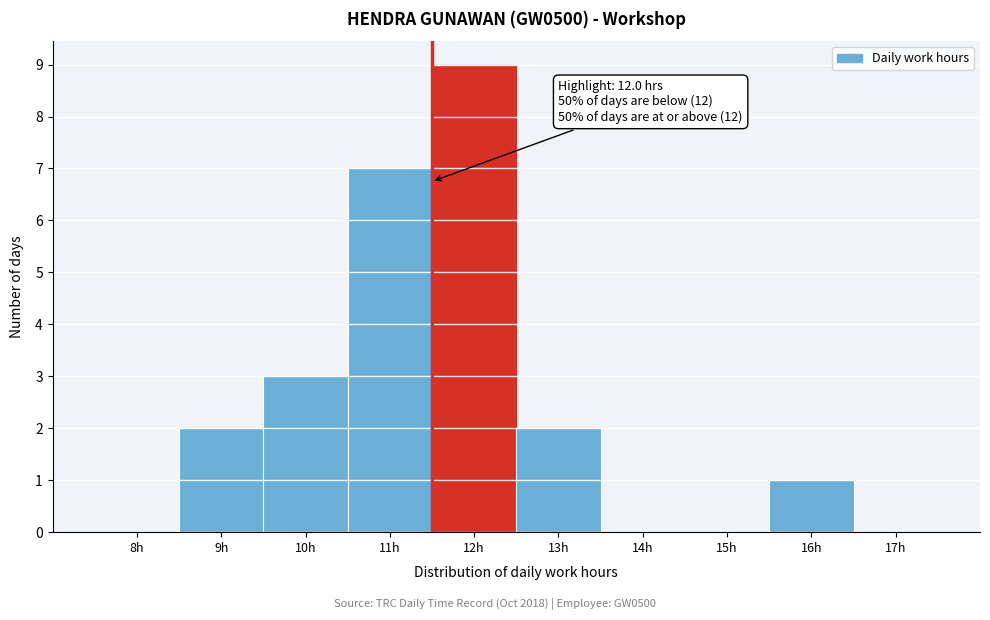

Reading left to right, transcribe all the data shown in this chart.

8h=0	9h=2	10h=3	11h=7	12h=9	13h=2	14h=0	15h=0	16h=1	17h=0